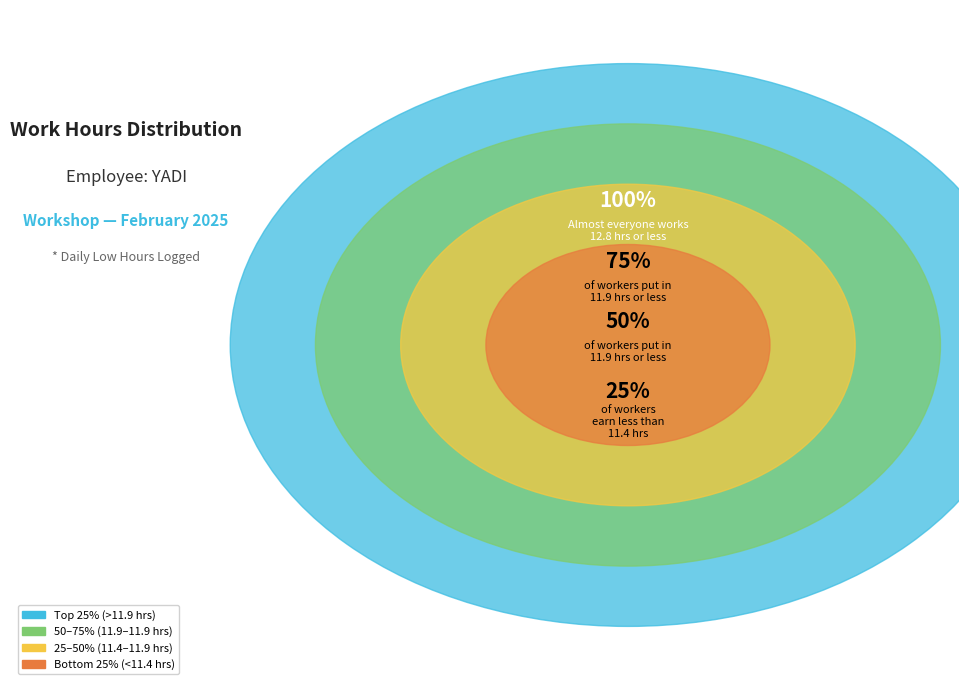

Is there a majority slice in this chart?

No